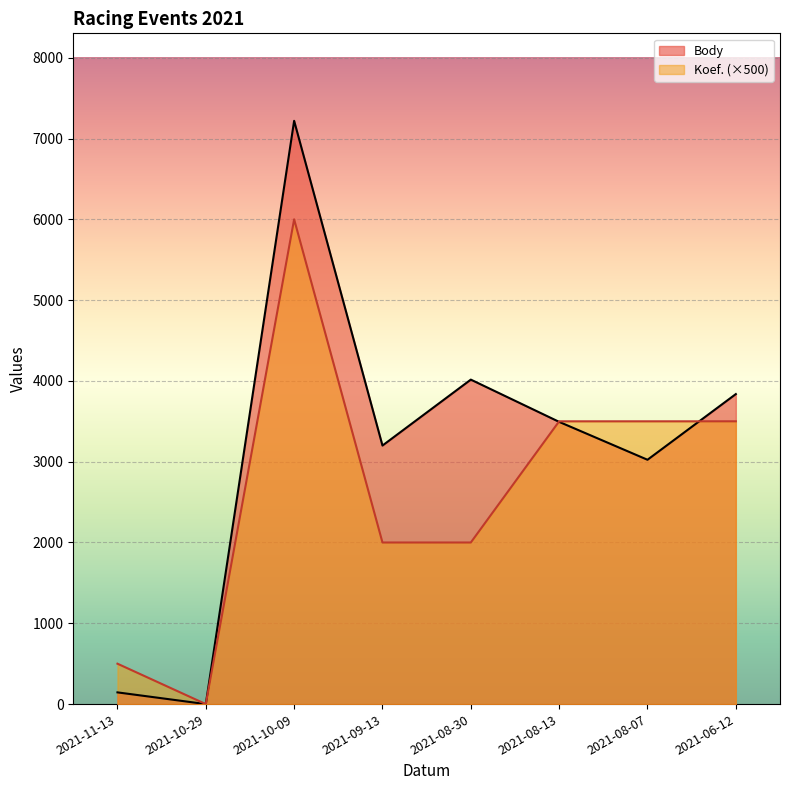

Reading left to right, extract all data points from this chart.

Body: 2021-11-13=145	2021-10-29=0	2021-10-09=7219	2021-09-13=3200	2021-08-30=4016	2021-08-13=3493	2021-08-07=3024	2021-06-12=3837
Koef.: 2021-11-13=500	2021-10-29=0	2021-10-09=6000	2021-09-13=2000	2021-08-30=2000	2021-08-13=3500	2021-08-07=3500	2021-06-12=3500